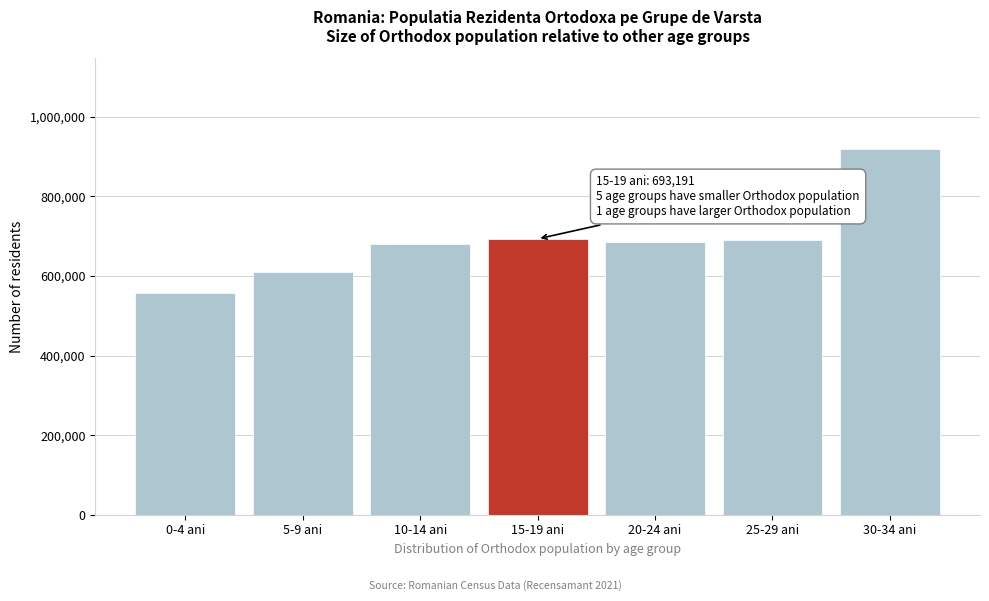

What is the label of the 5th bar from the right?

10-14 ani